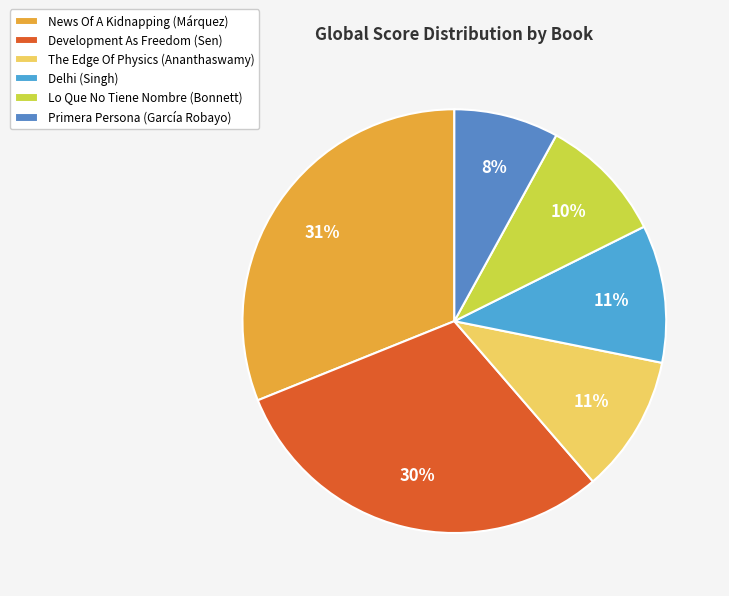

How many segments does this pie chart have?

6